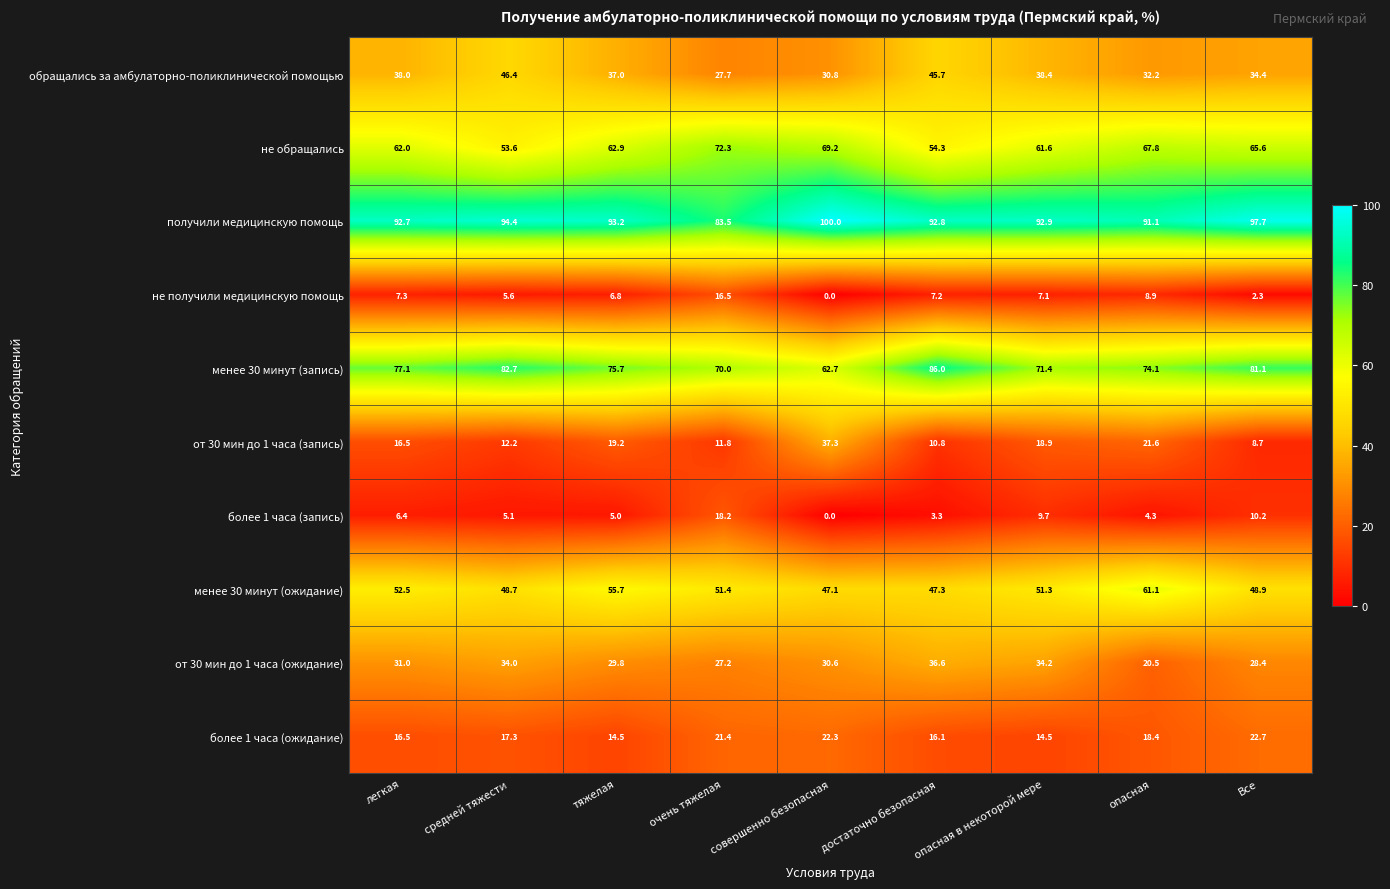

What is the sum of all менее 30 минут (ожидание) values?

464.0